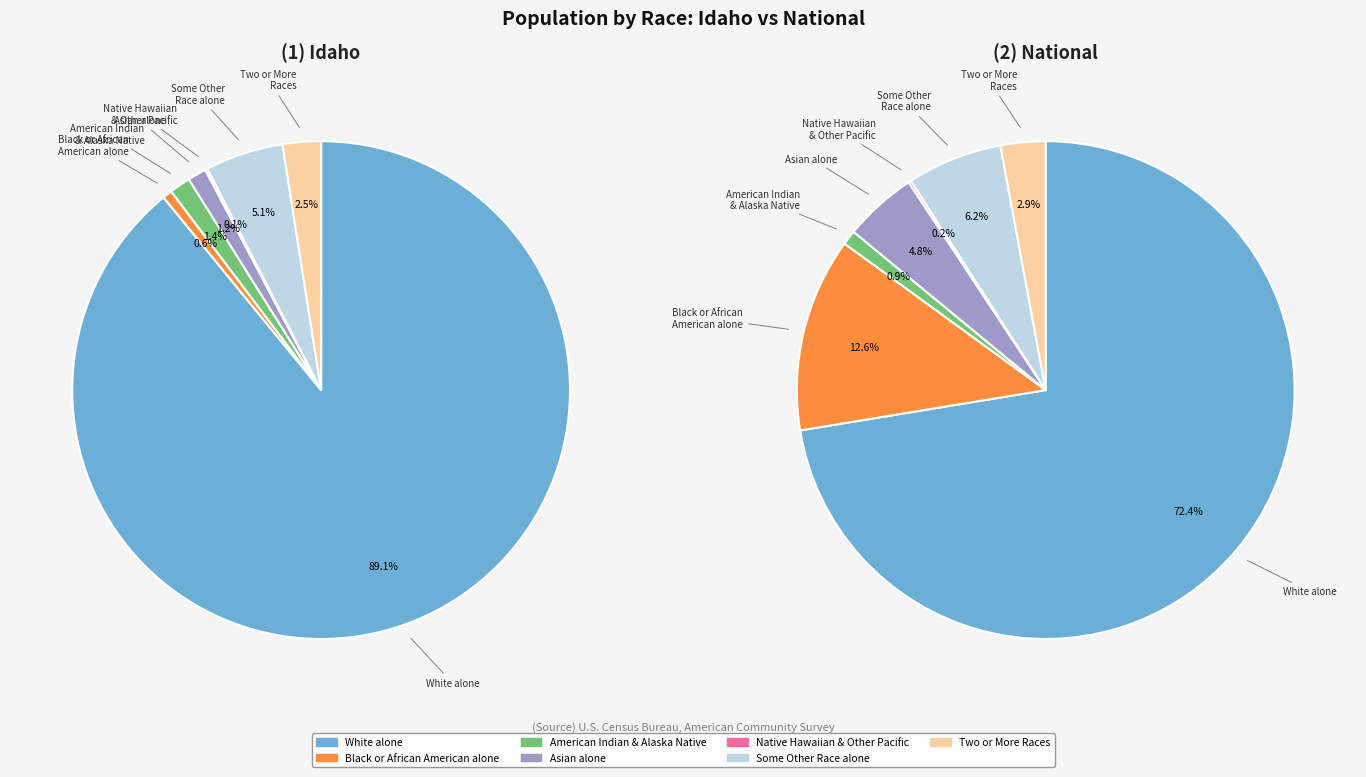

How much of the chart is everything except Asian alone?

98.8%